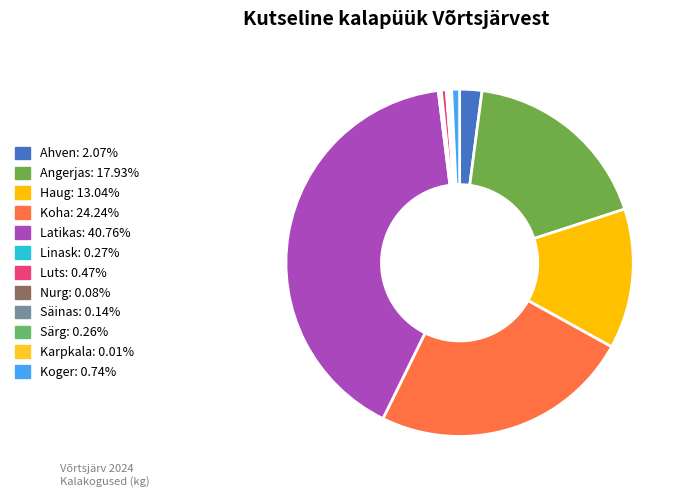

Which category has the smallest portion of the pie?

Karpkala